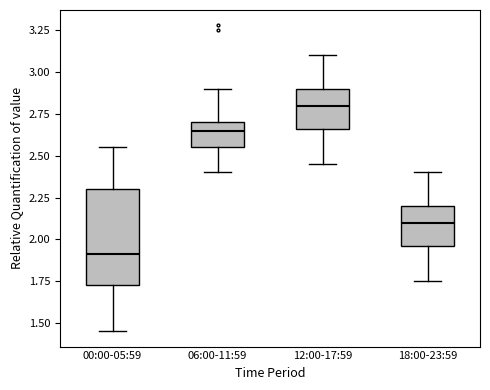

Which box has the highest median line?

12:00-17:59